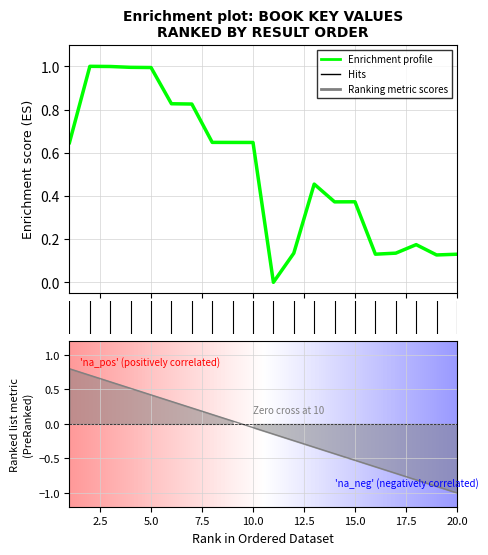

Where is the first local maximum?

2